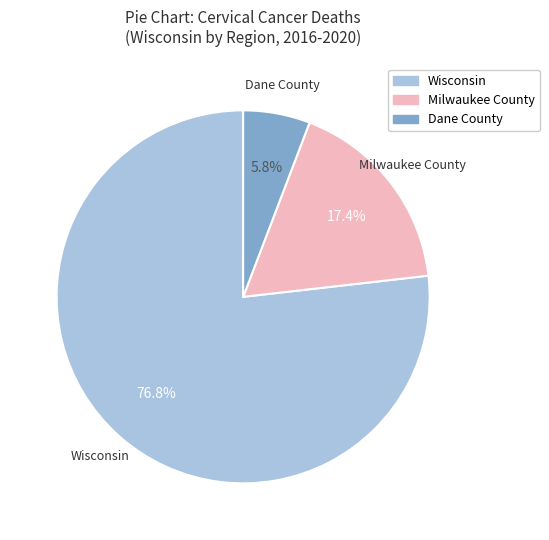

Which slice is the largest?

Wisconsin